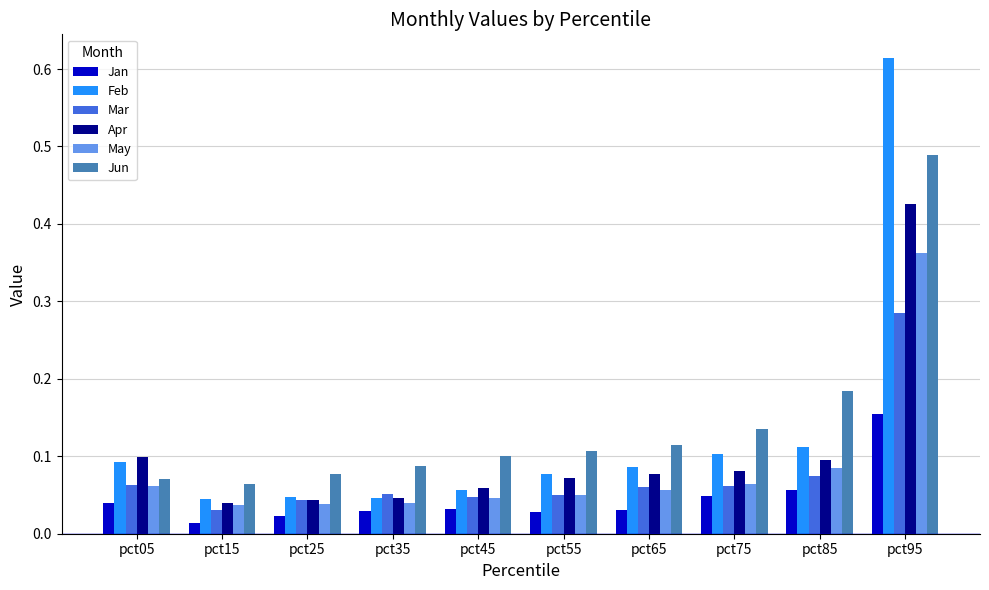

The value of Mar at pct75 is 0.0. True or false?

False